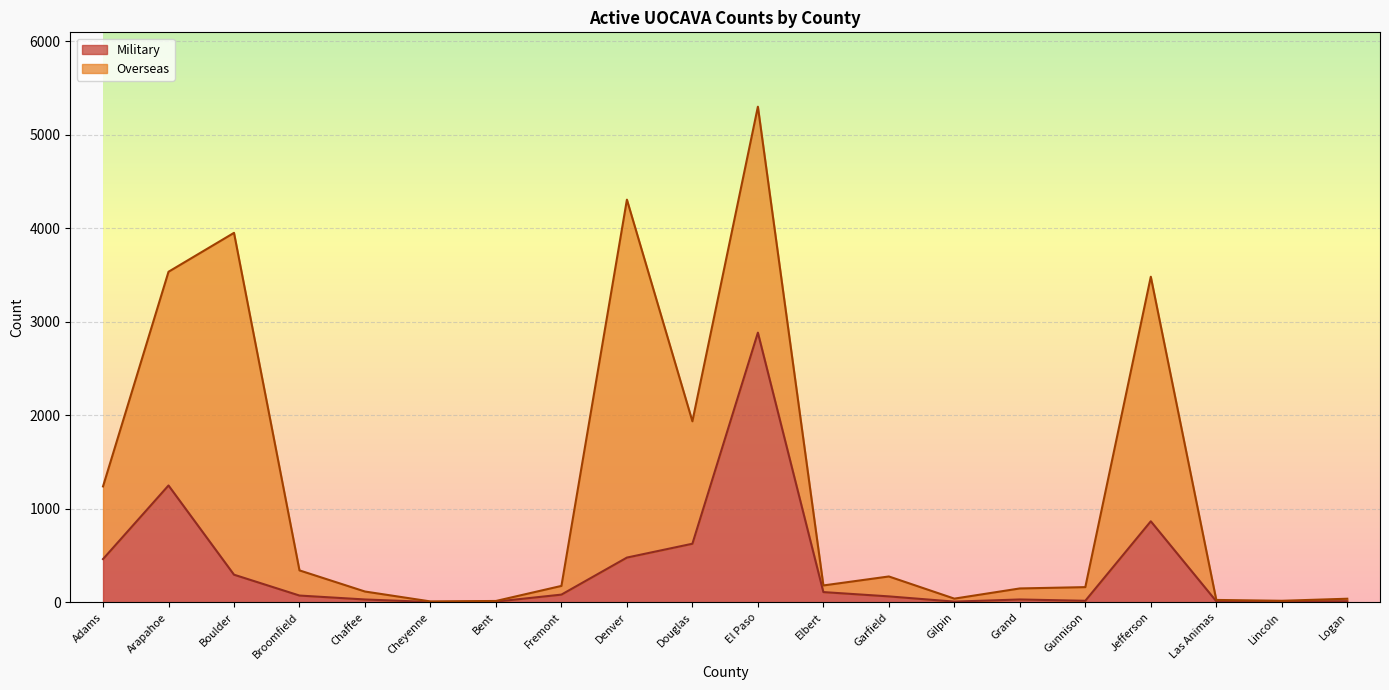

Approximately how many times larger is the value at Grand compared to Logan?

2.6